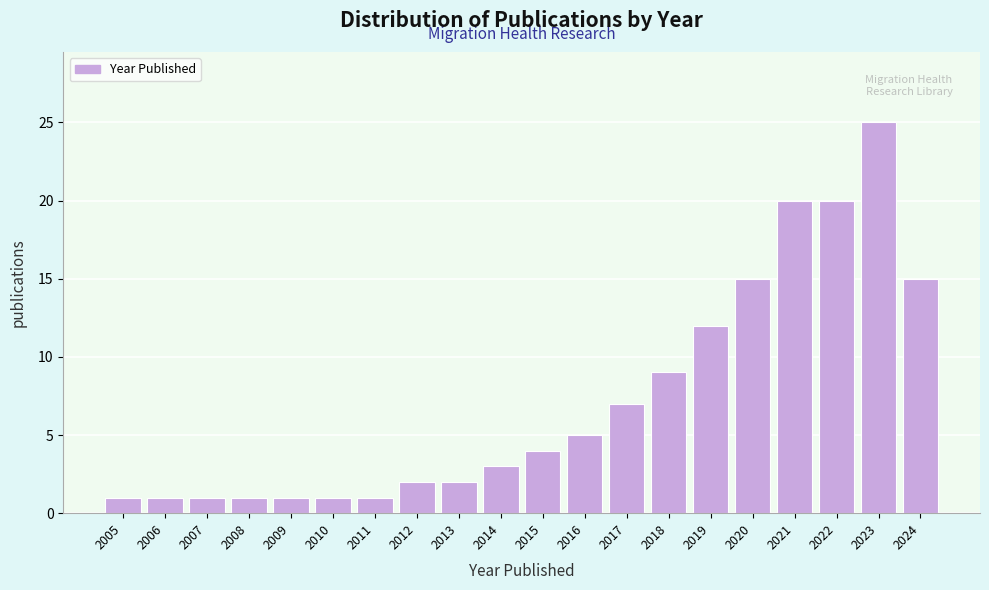

Reading right to left, list all the values displayed in this chart.

2024=15	2023=25	2022=20	2021=20	2020=15	2019=12	2018=9	2017=7	2016=5	2015=4	2014=3	2013=2	2012=2	2011=1	2010=1	2009=1	2008=1	2007=1	2006=1	2005=1